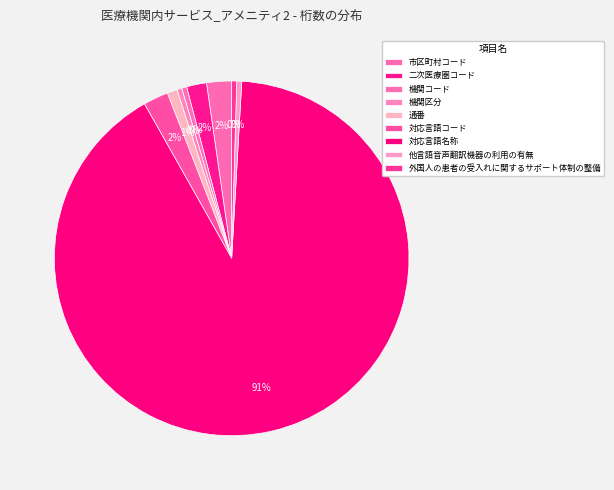

Count the number of slices in the pie.

9